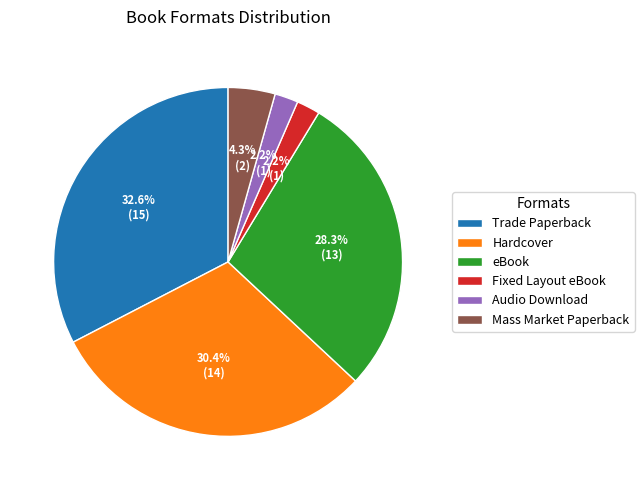

To the nearest percent, what percentage of the pie is Hardcover?

30%